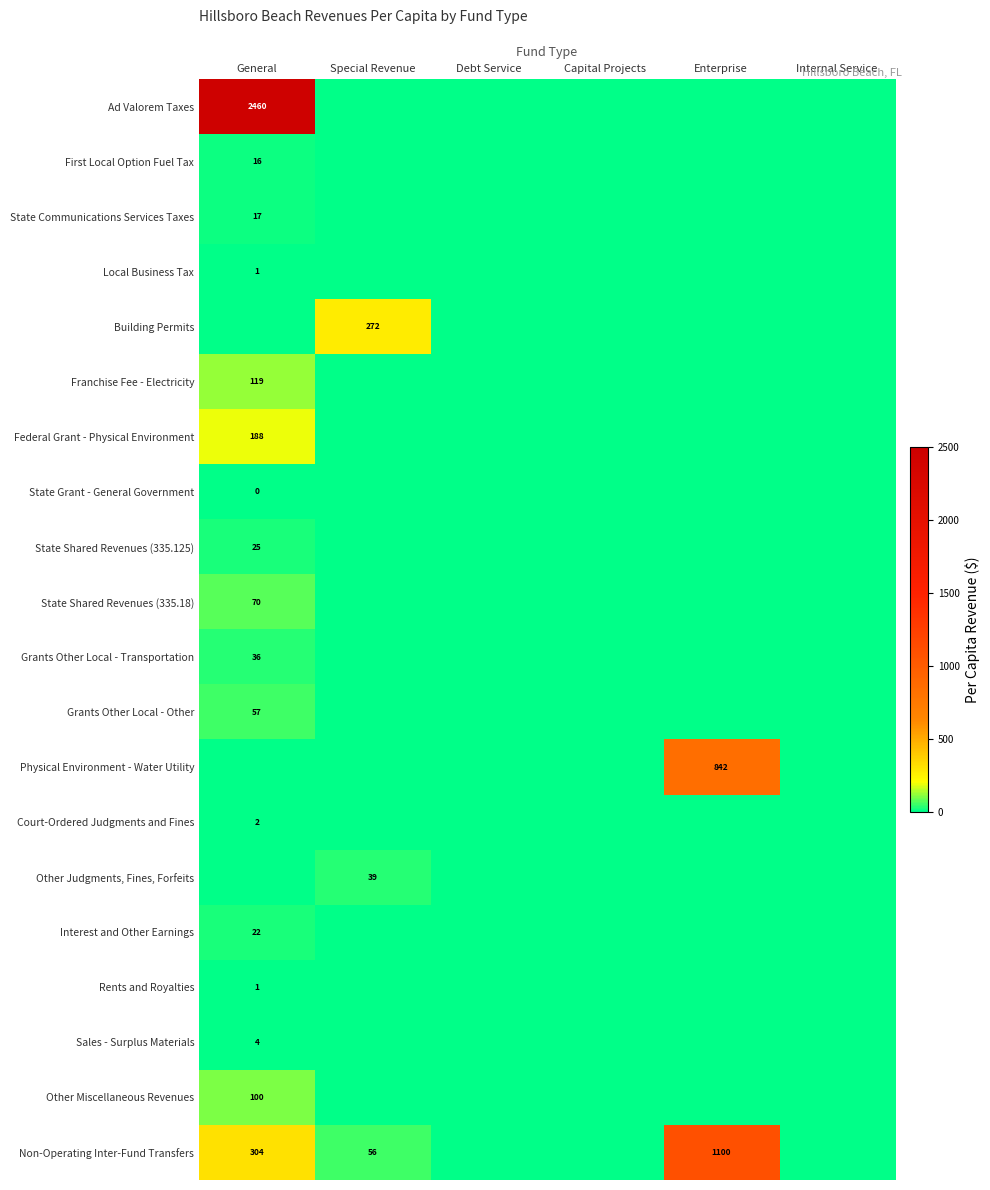

True or false: Physical Environment - Water Utility has a value of 842 at Enterprise.

True